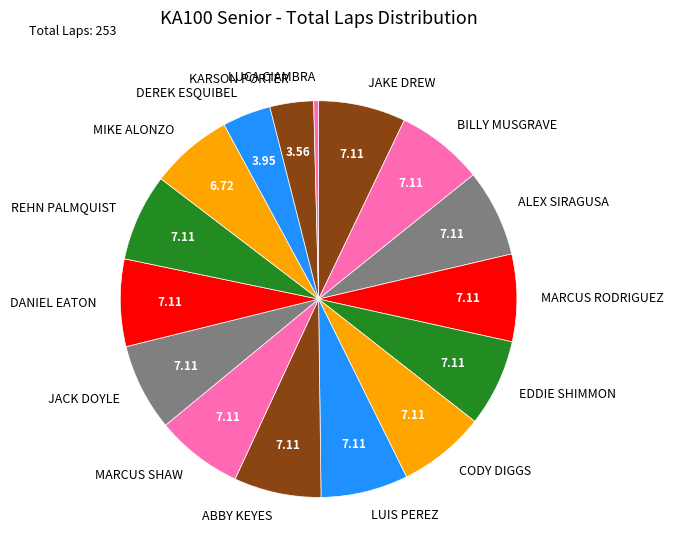

Count the number of slices in the pie.

16